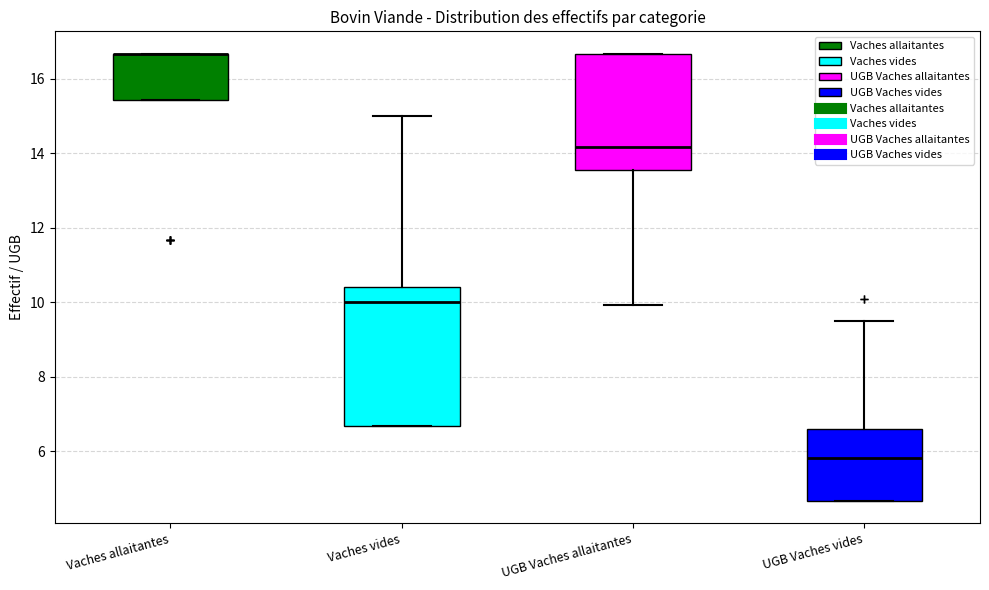

Reading left to right, transcribe this box plot: for each box, give where its median line is, the range the box spans, and where its two whiskers end, as read against the y-axis. The values are not printed on the chart, so give them approximately, as read against the axis.

Vaches allaitantes: median 16.6 (drawn on the box's upper edge), box 15.4 to 16.6, whiskers 15.4 to 16.6
Vaches vides: median 10.0, box 6.6 to 10.4, whiskers 6.6 to 15.0
UGB Vaches allaitantes: median 14.2, box 13.6 to 16.6, whiskers 10.0 to 16.6
UGB Vaches vides: median 5.8, box 4.6 to 6.6, whiskers 4.6 to 9.6